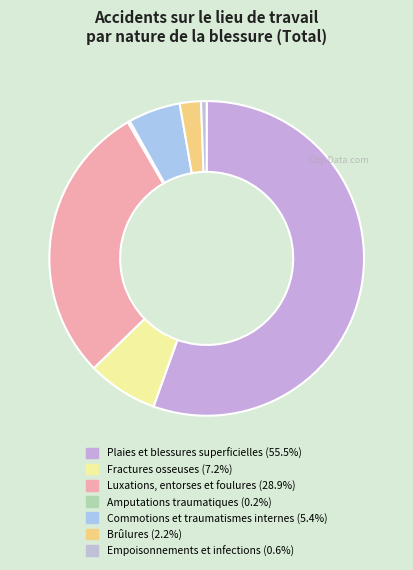

Approximately how many times larger is the value at Commotions et traumatismes internes compared to Plaies et blessures superficielles?

0.1